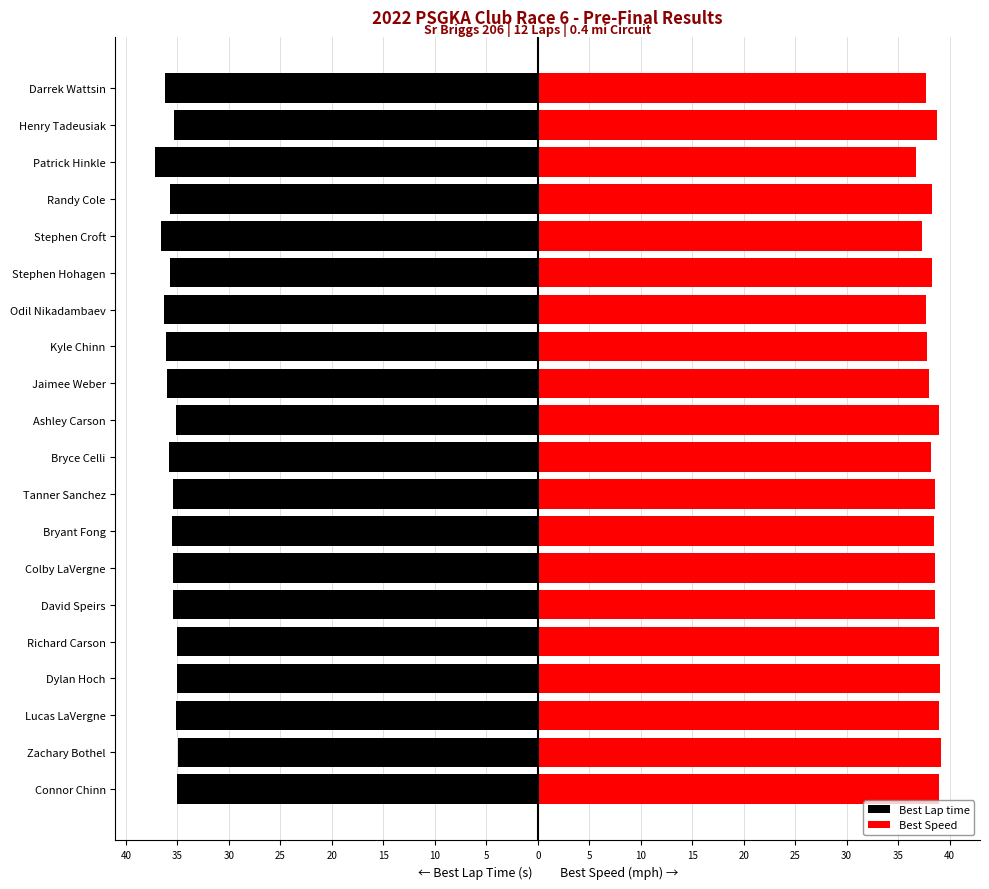

At Bryant Fong, list the series in order from largest to smallest.

Best Speed, Best Lap time